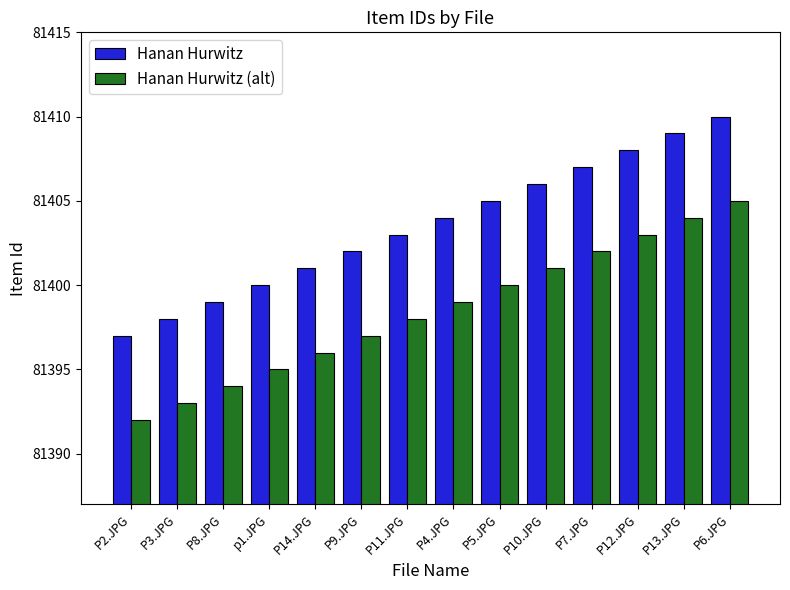

How many categories are shown in the chart?

14